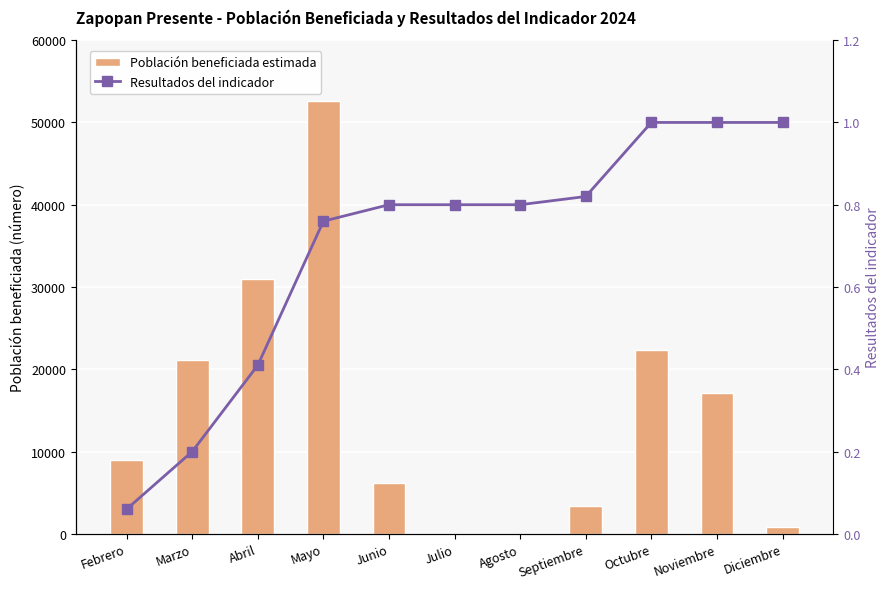

Which series has the largest total across all categories?

Población beneficiada estimada